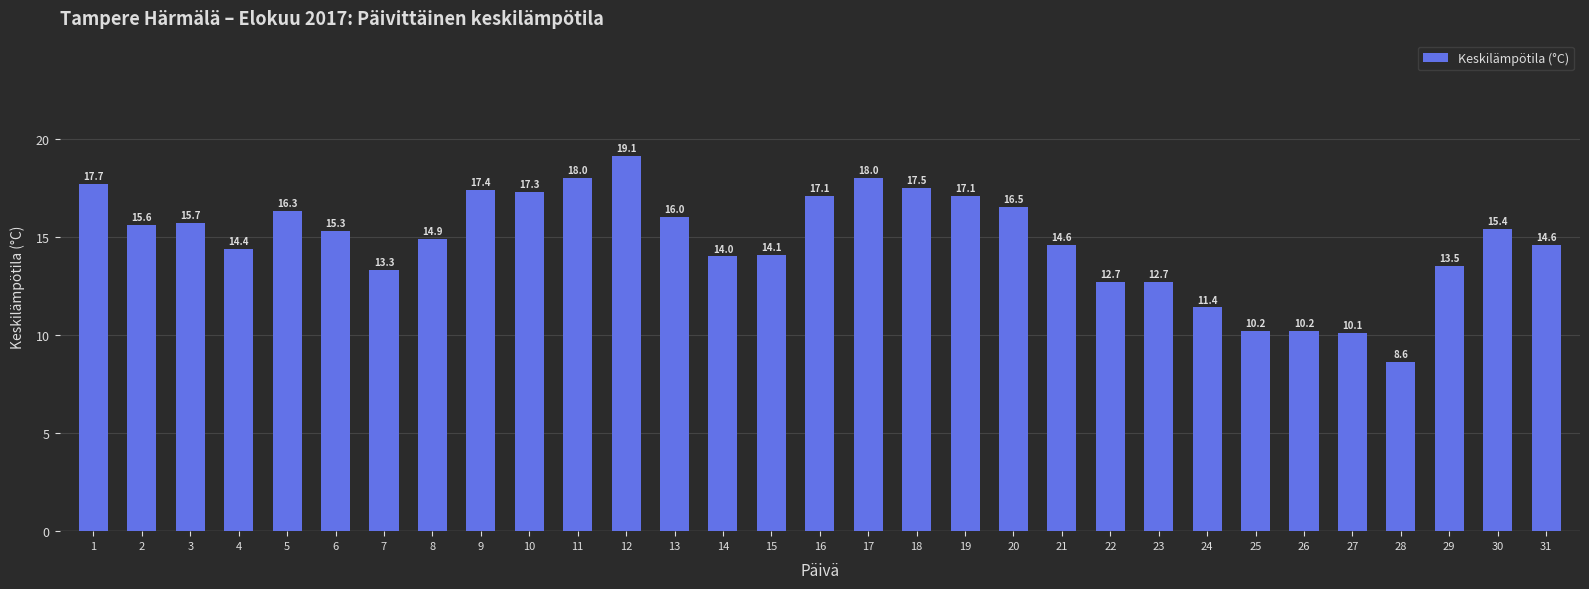

How many bars are there in total?

31